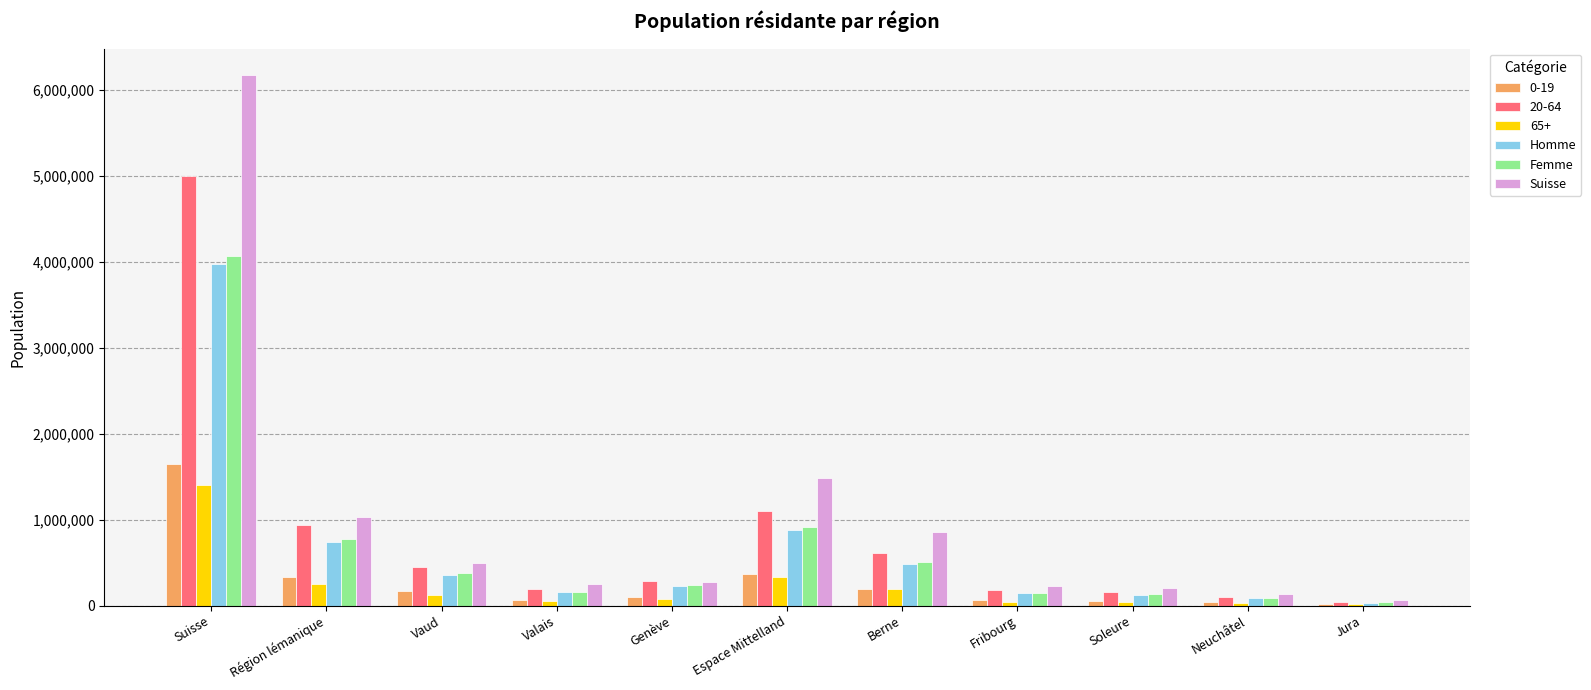

At which label does Femme reach its peak?

Suisse